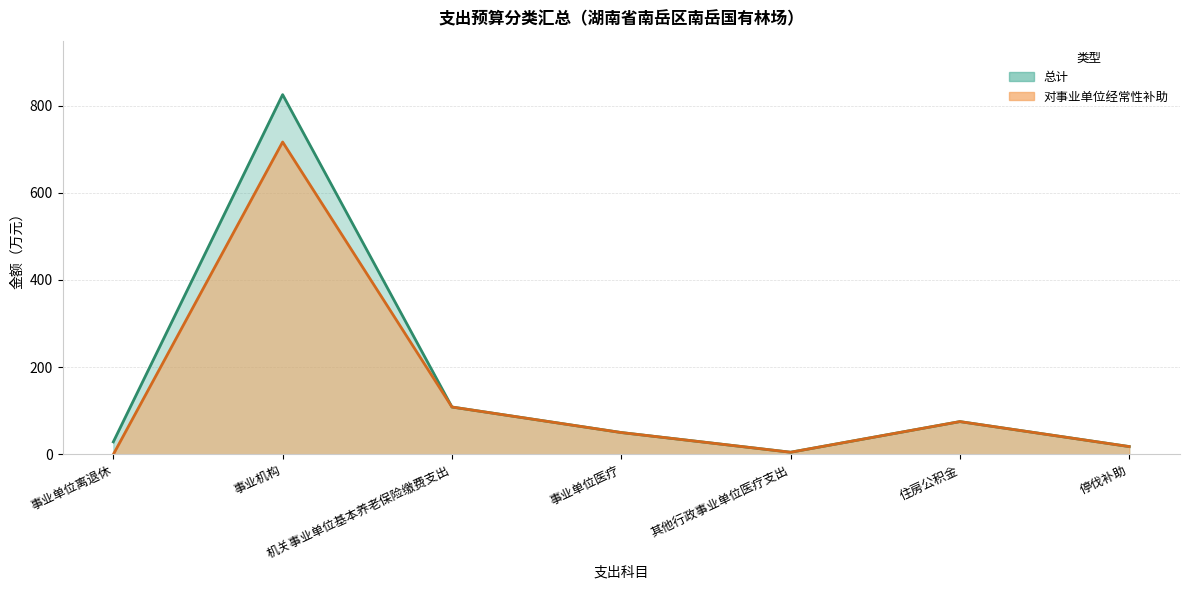

Does the chart have visible grid lines?

Yes